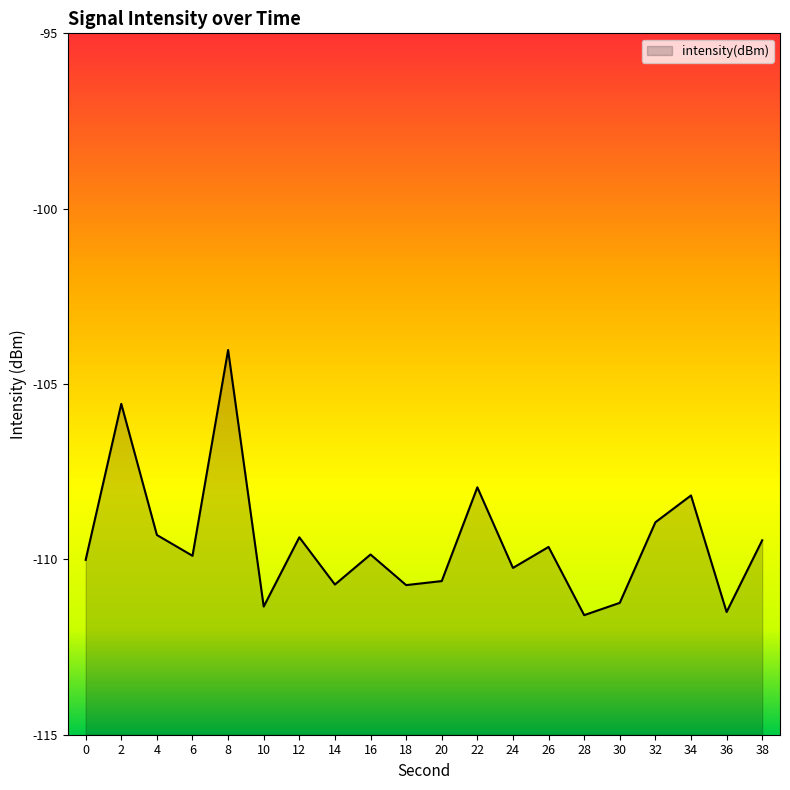

Which label corresponds to the smallest value in the chart?

28